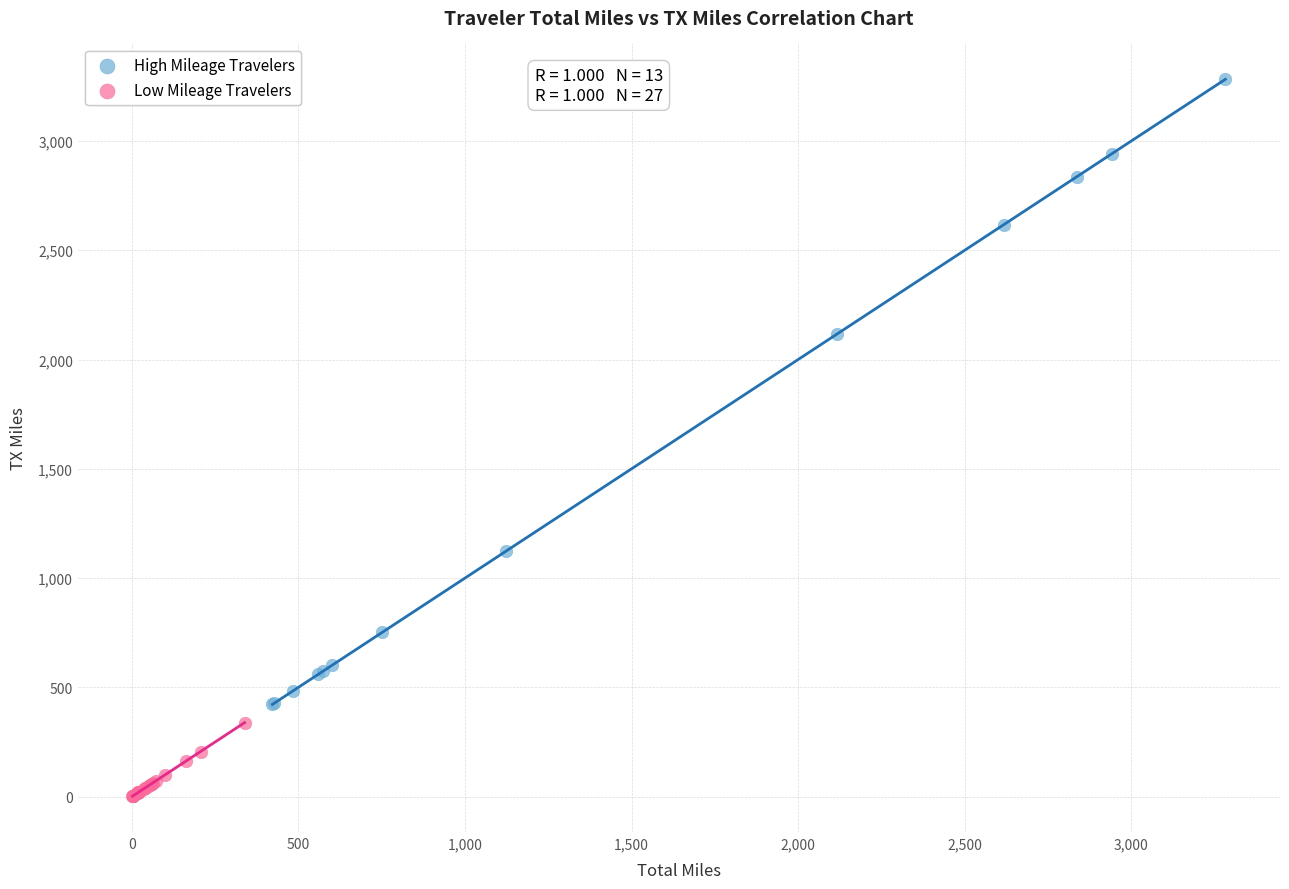

Which series reaches the maximum Y coordinate?

High Mileage Travelers